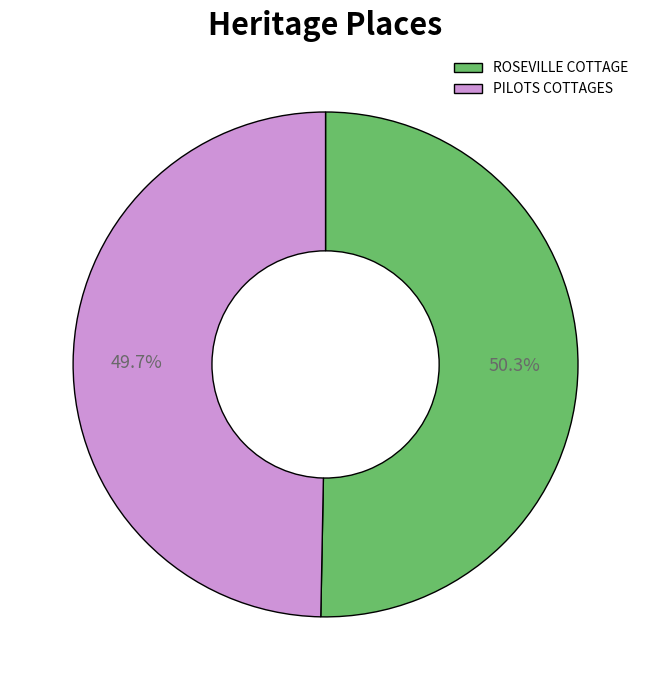

Count the number of slices in the pie.

2